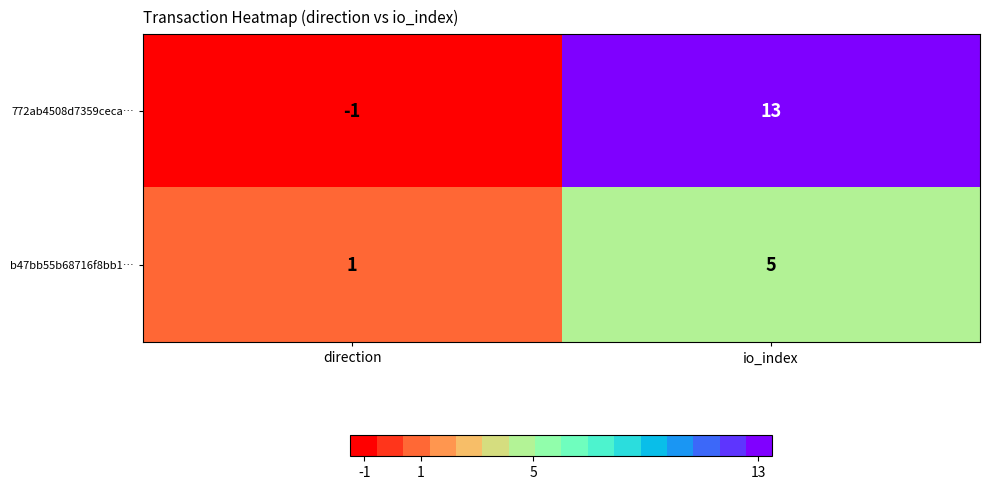

At which category is the sum across all series the highest?

io_index